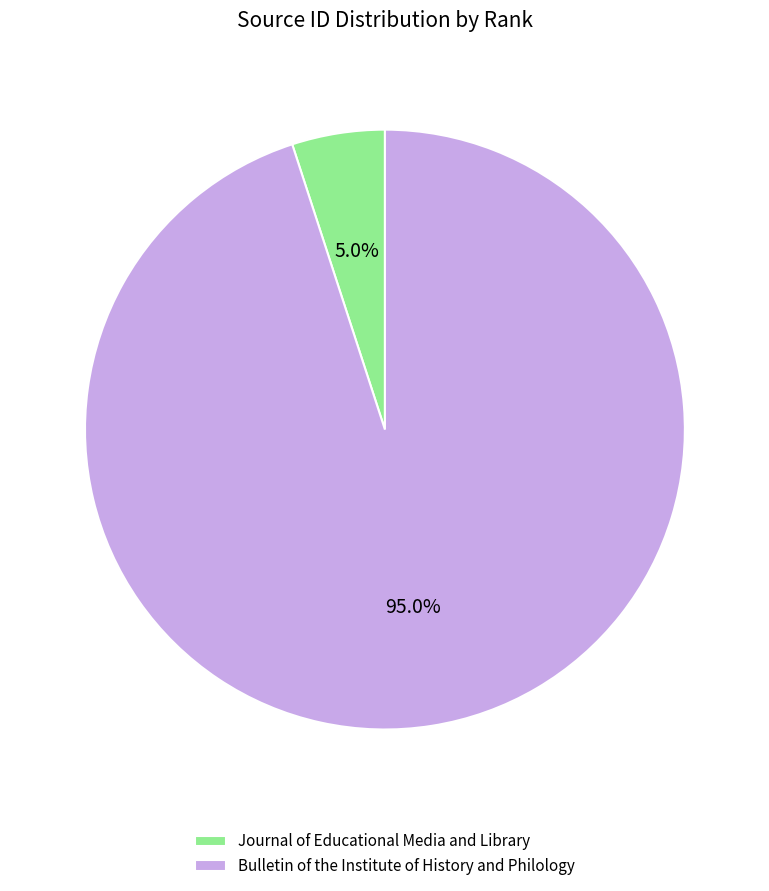

Is it true that Bulletin of the Institute of History and Philology is 95% of the pie?

True